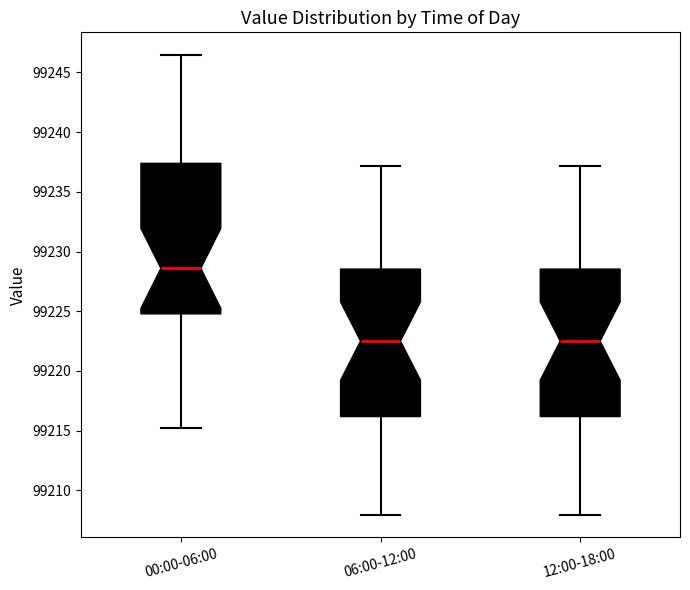

Where does the upper whisker of the box for 06:00-12:00 end on the y-axis? The values are not printed on the chart, so give them approximately, as read against the axis.

99237.0